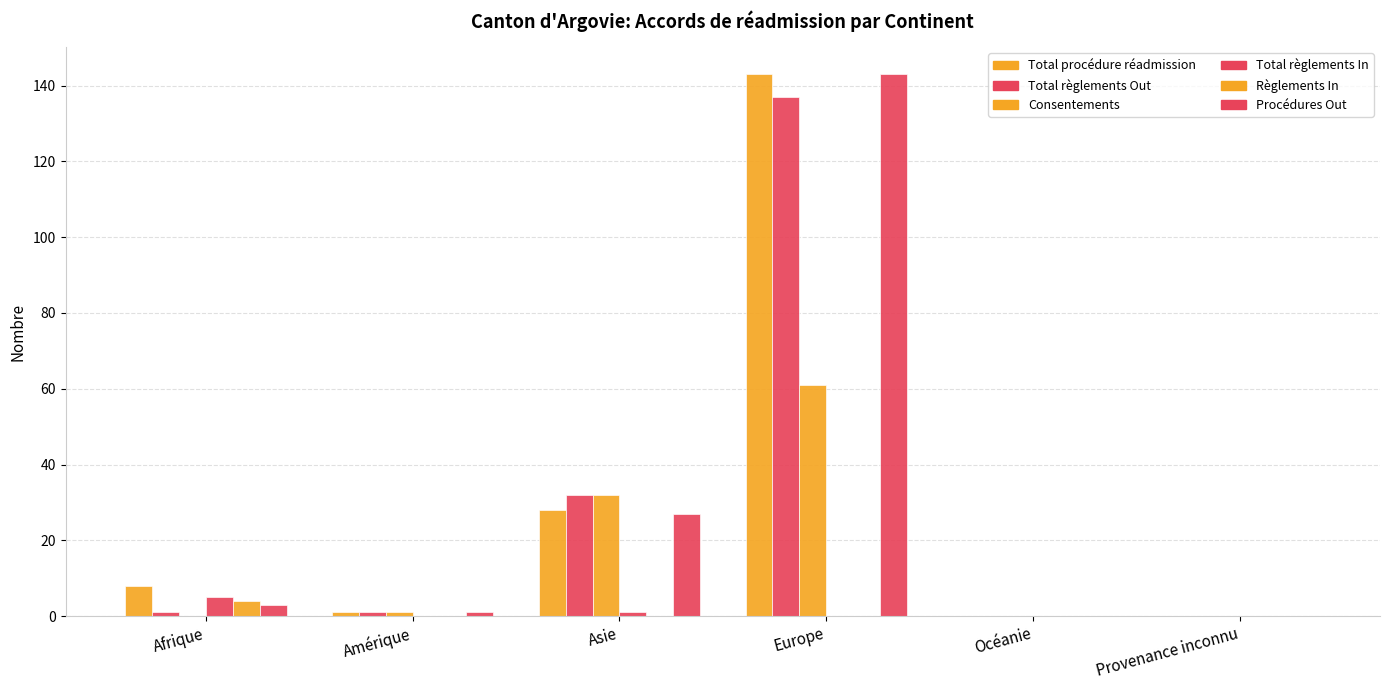

Does the chart contain stacked bars?

No